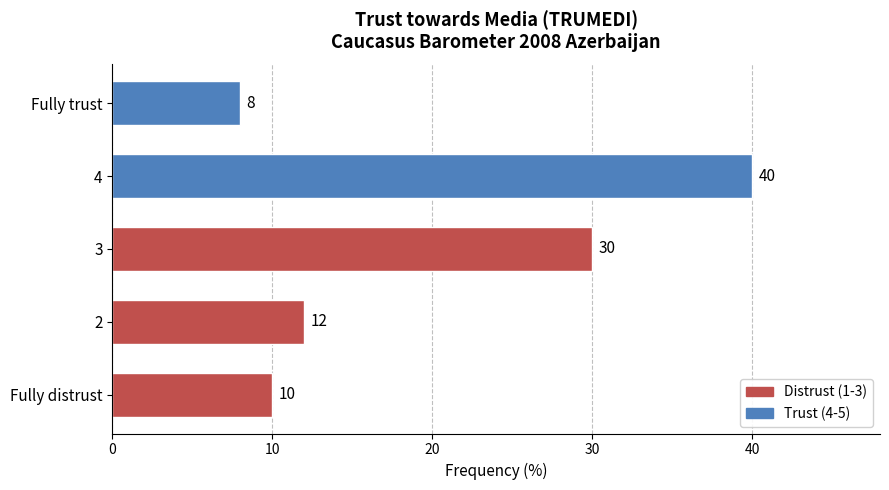

List the labels in order of value, largest first.

4, 3, 2, Fully distrust, Fully trust